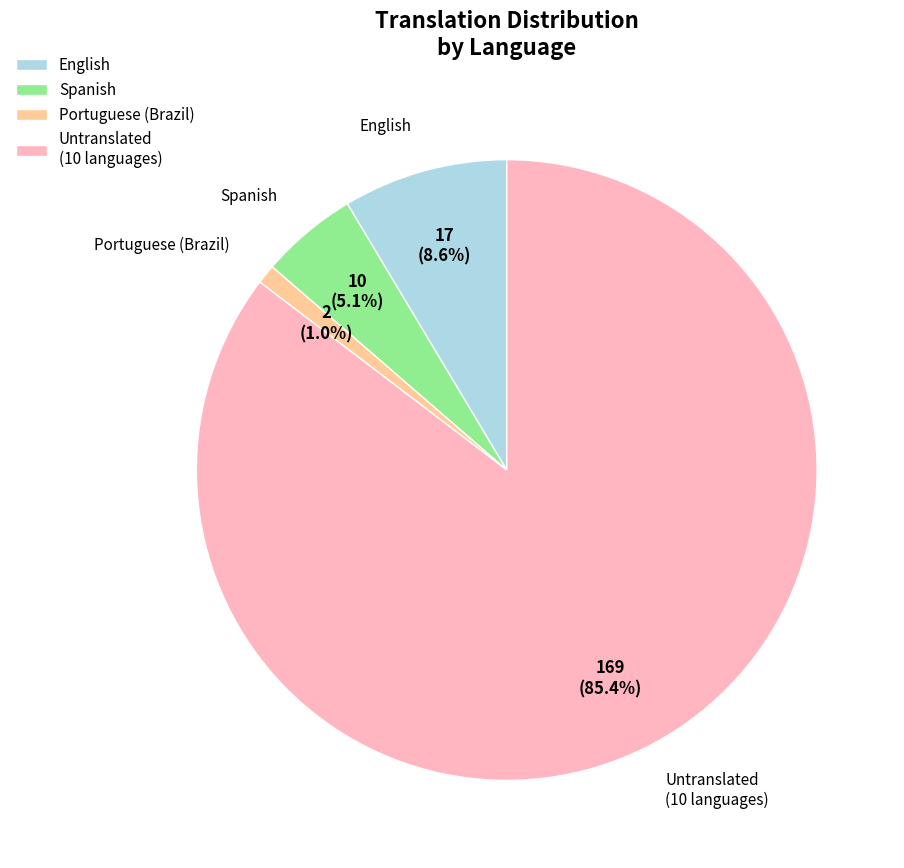

To the nearest percent, what is the difference between the largest and smallest slice percentages?

84%